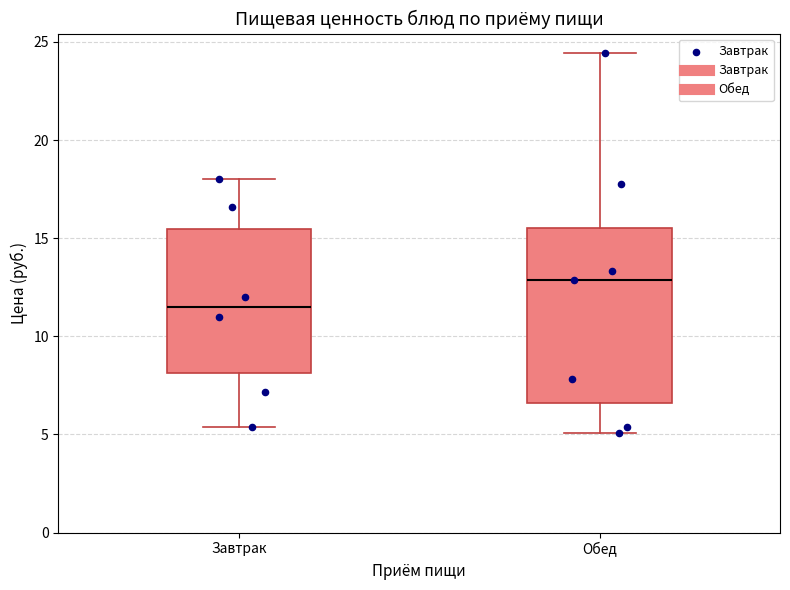

Where does the lower whisker of the box for Обед end on the y-axis? The values are not printed on the chart, so give them approximately, as read against the axis.

5.0